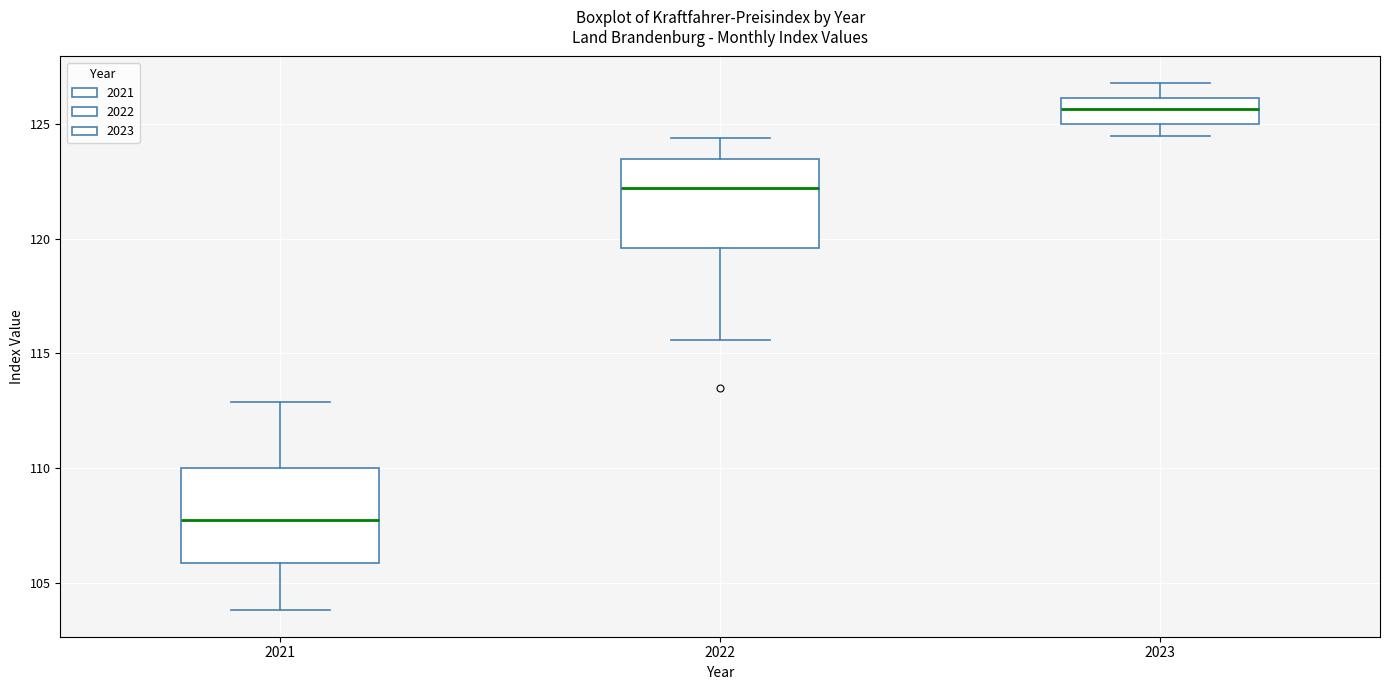

Which box's median line is the lowest?

2021